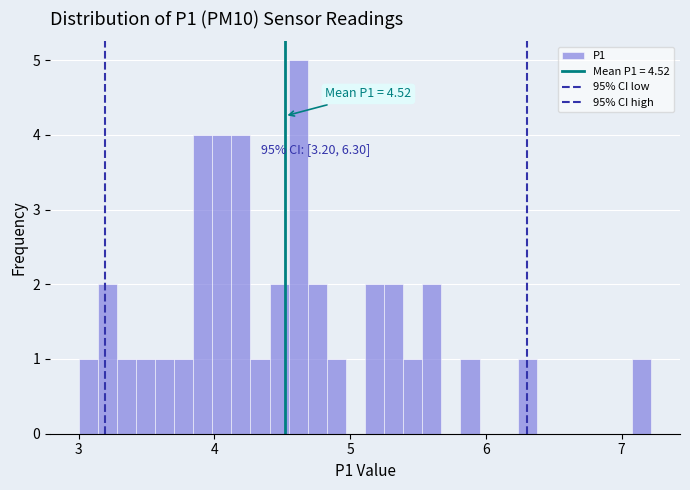

Around what value on the x-axis is the tallest bar? Give the approximate position of its centre, as read against the axis.

4.6